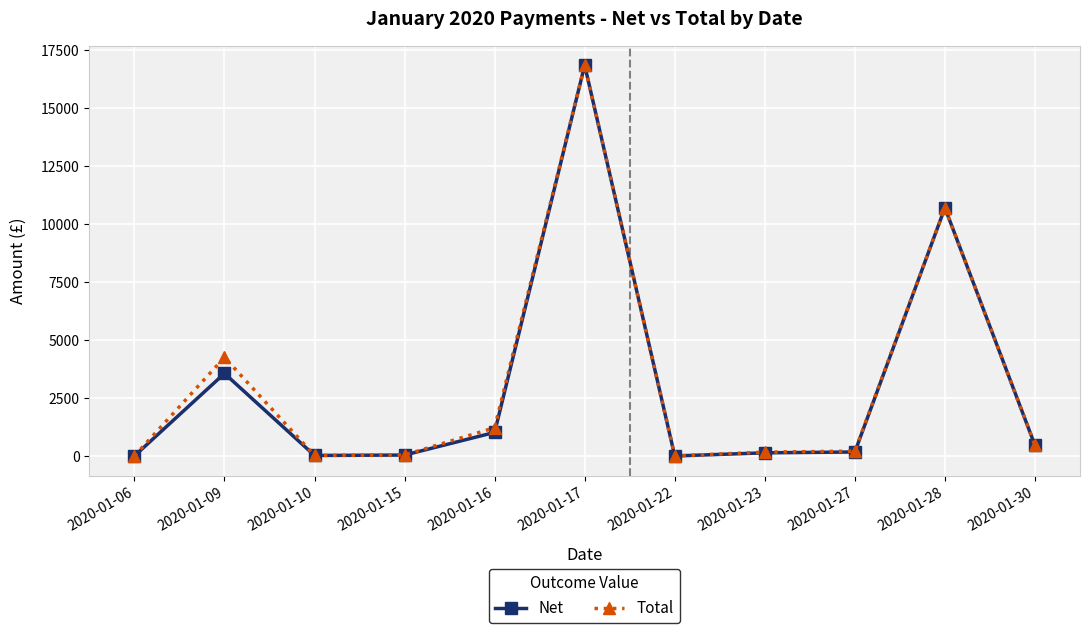

At which label is Net closest to 8429?

2020-01-28